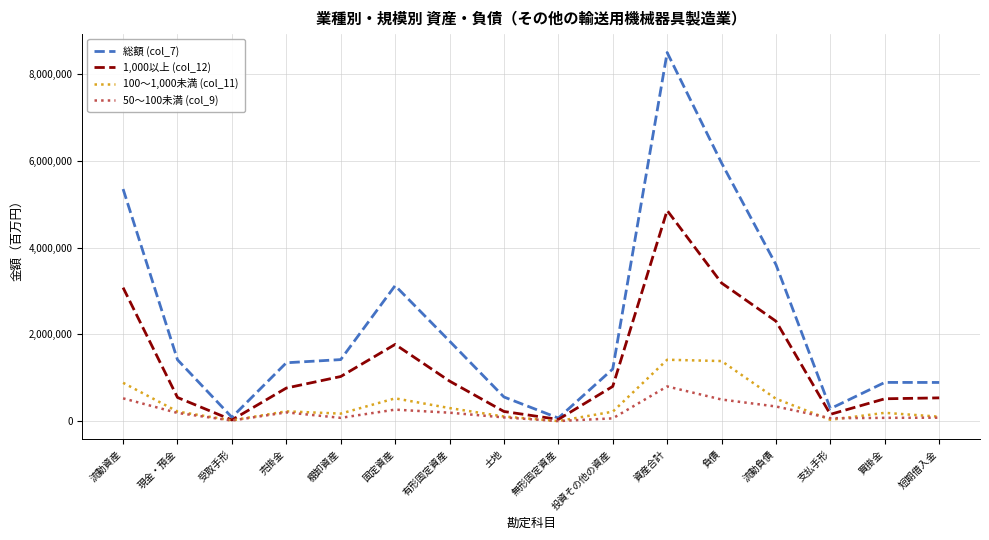

The 総額 (col_7) series shows 5350859 at 流動資産. True or false?

True